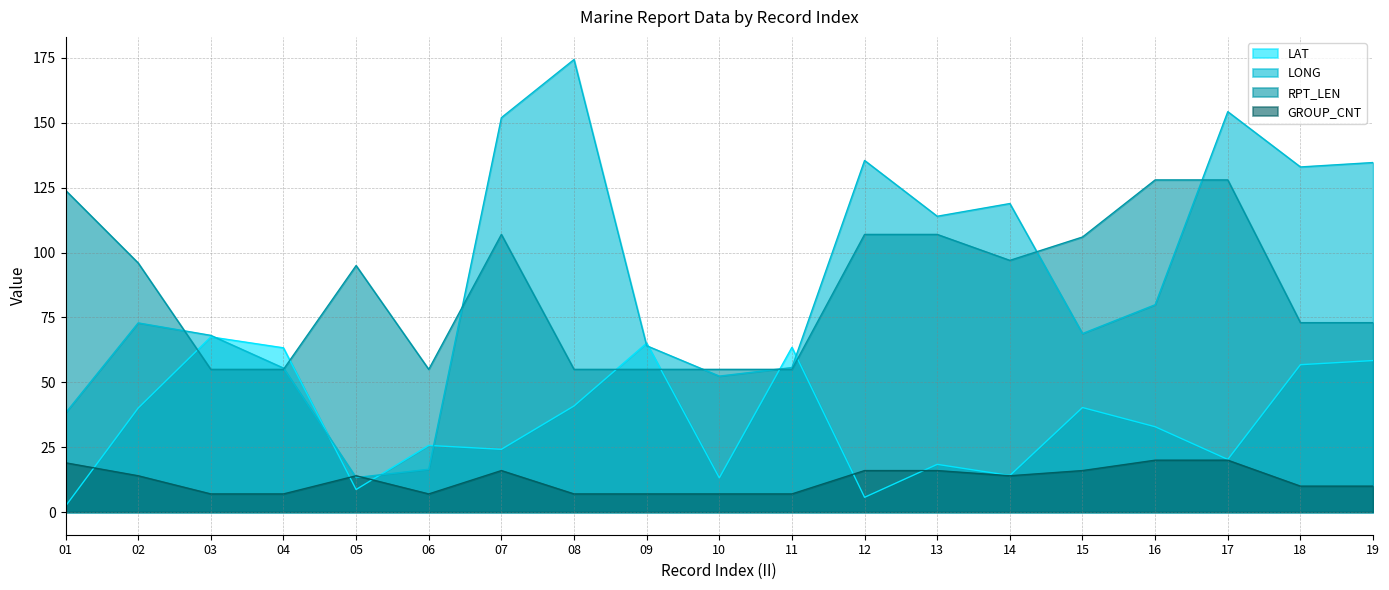

Which category has the lowest value in the RPT_LEN series?

03